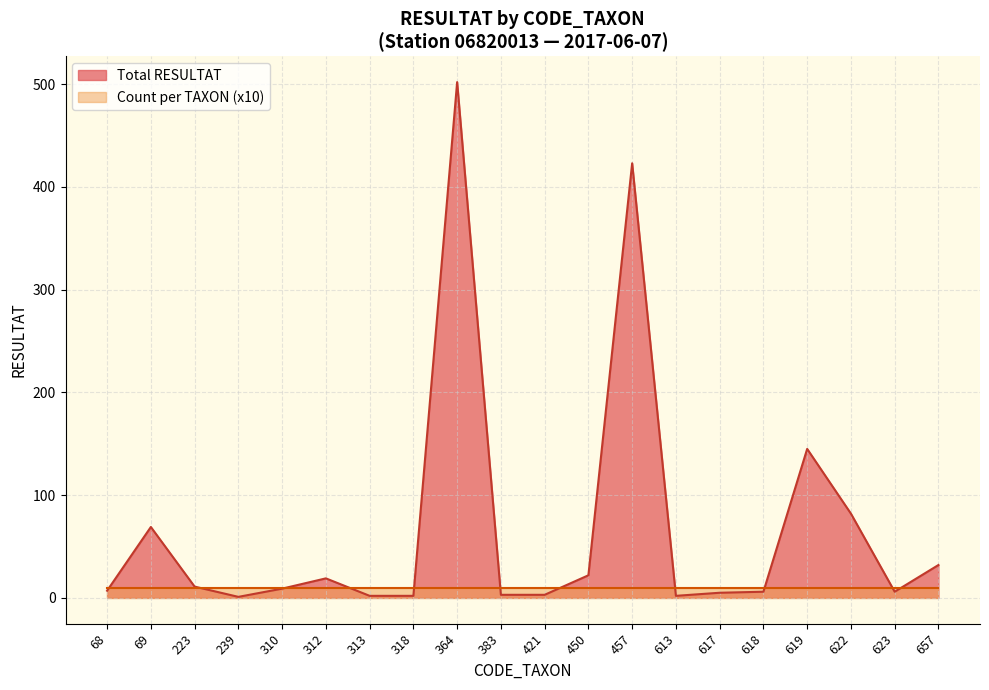

Does the chart have visible grid lines?

Yes